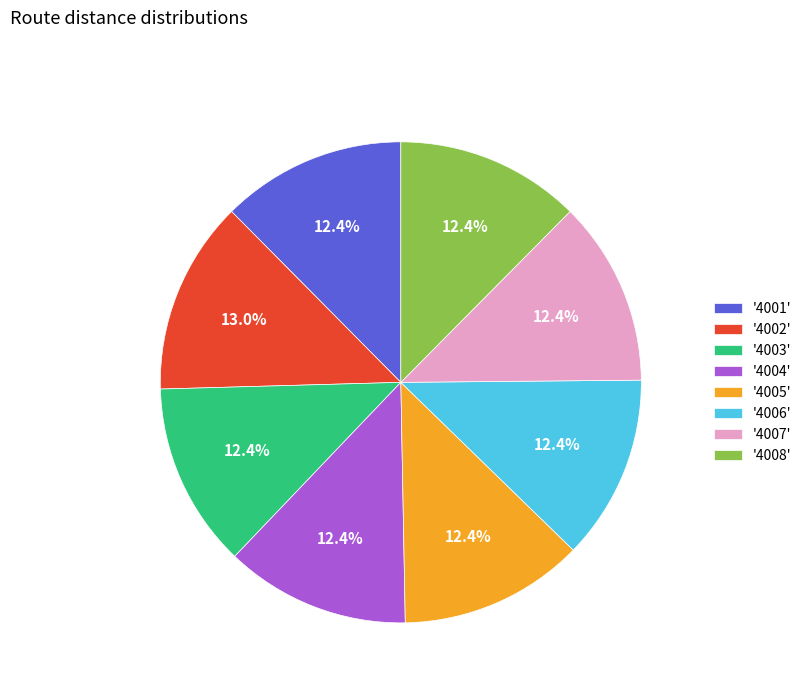

What percentage is NOT represented by '4006'?

87.6%